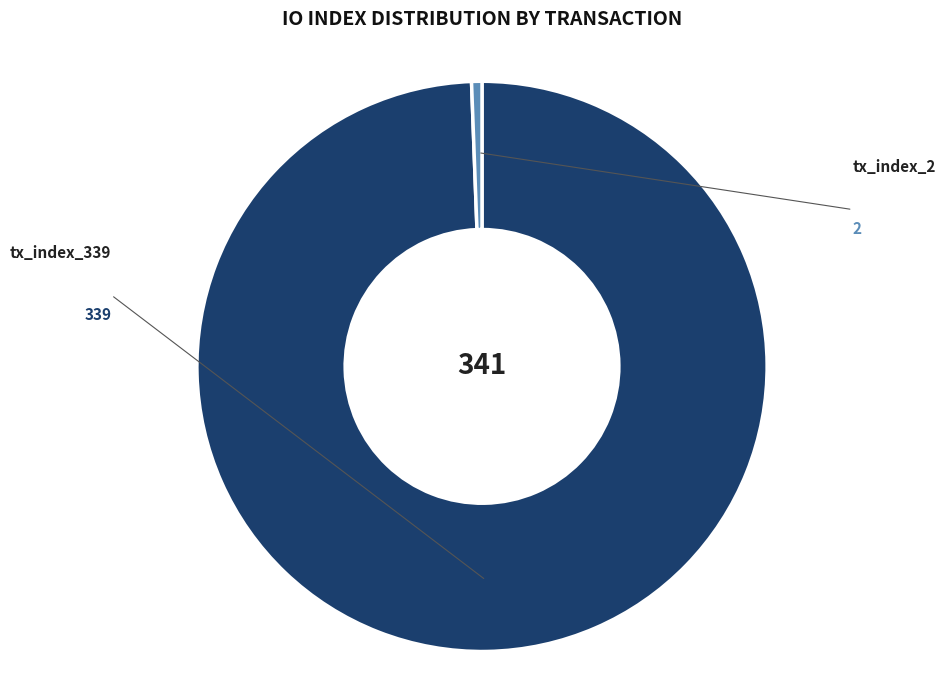

Count the number of slices in the pie.

2